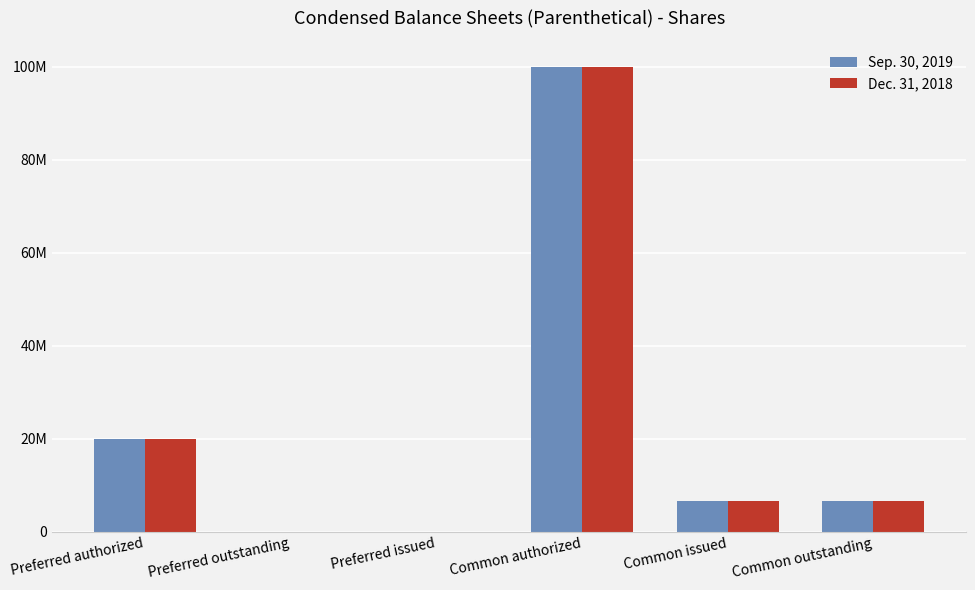

Which series has the largest total across all categories?

Sep. 30, 2019